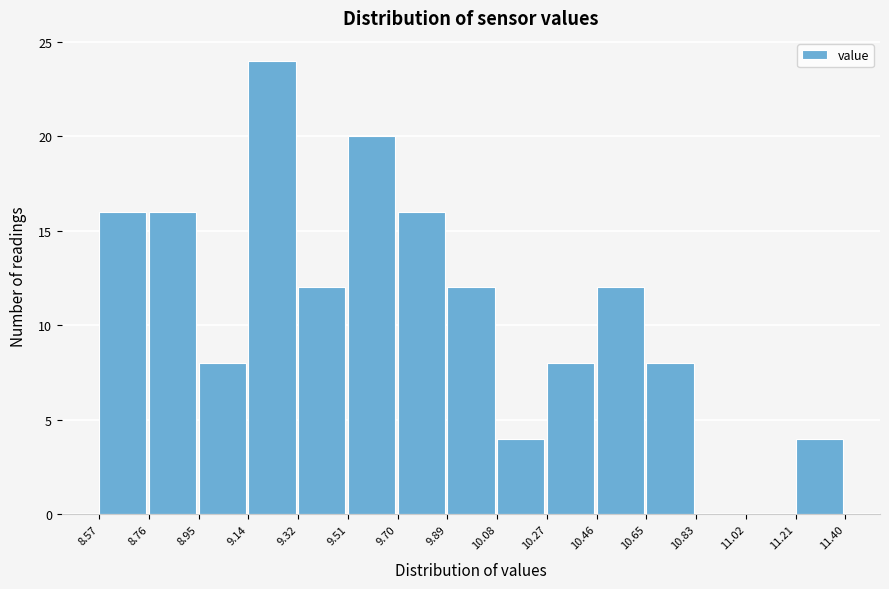

How tall is the bar that spans 9.89 to 10.08 on the x-axis? The values are not printed on the chart, so give them approximately, as read against the axis.

12